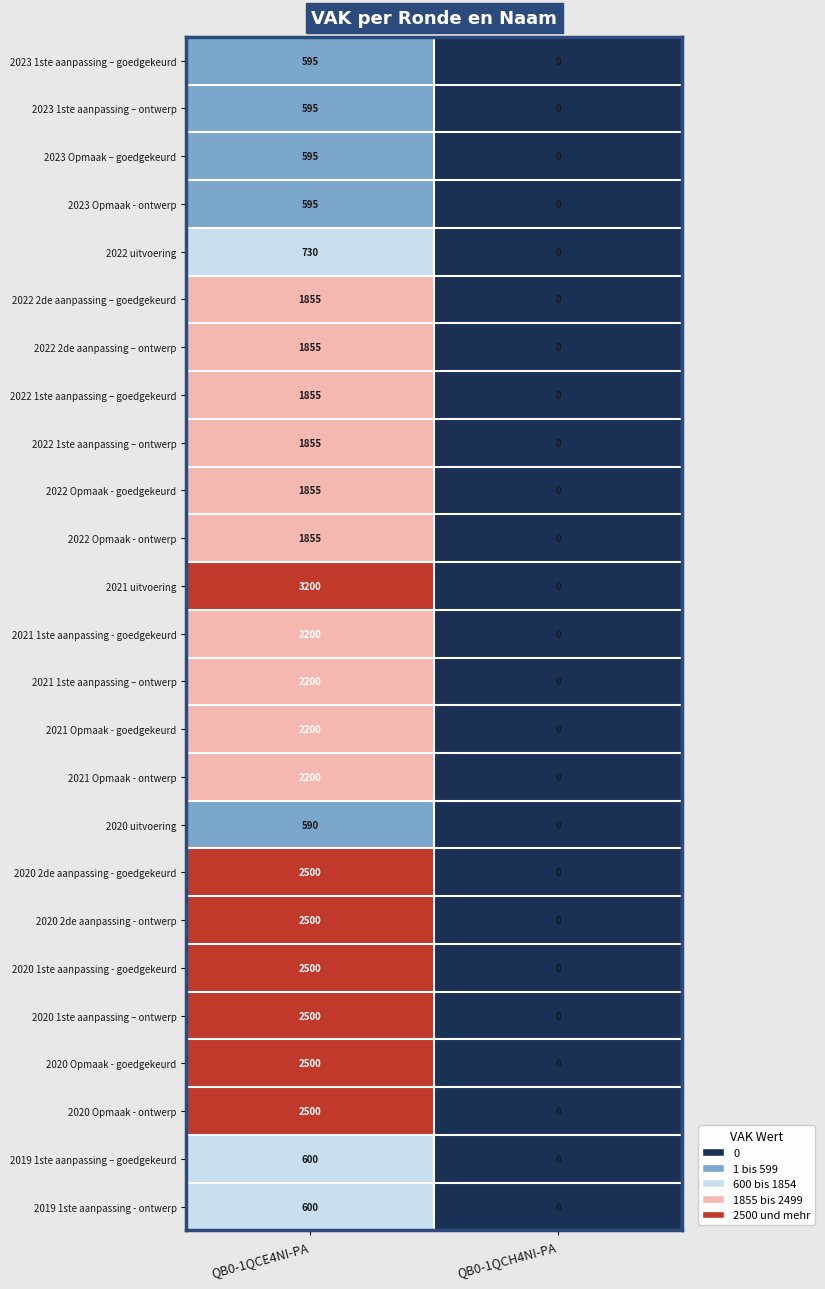

Which category has the lowest value in the 2022 Opmaak - ontwerp series?

QB0-1QCH4NI-PA